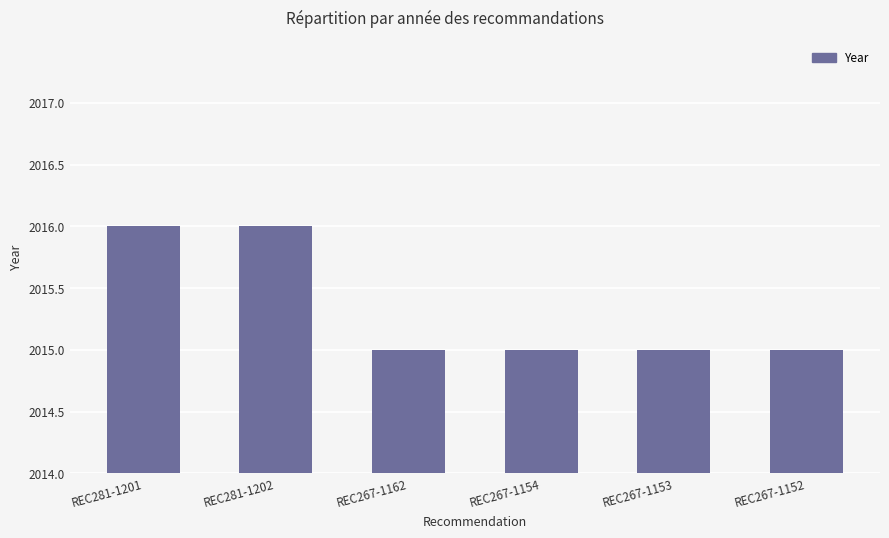

What is the label of the 2nd bar from the left?

REC281-1202